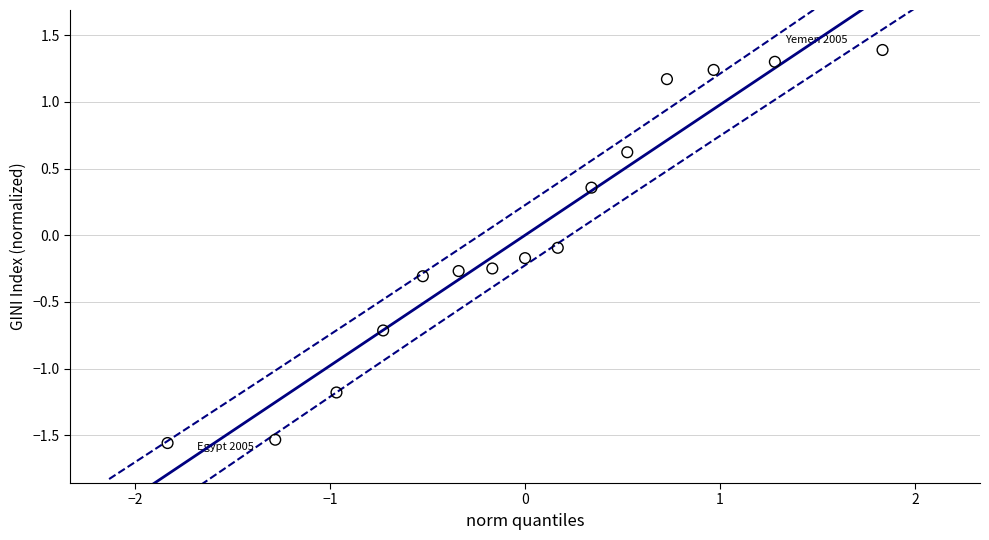

What is the range of X values (max minus min)?

3.7